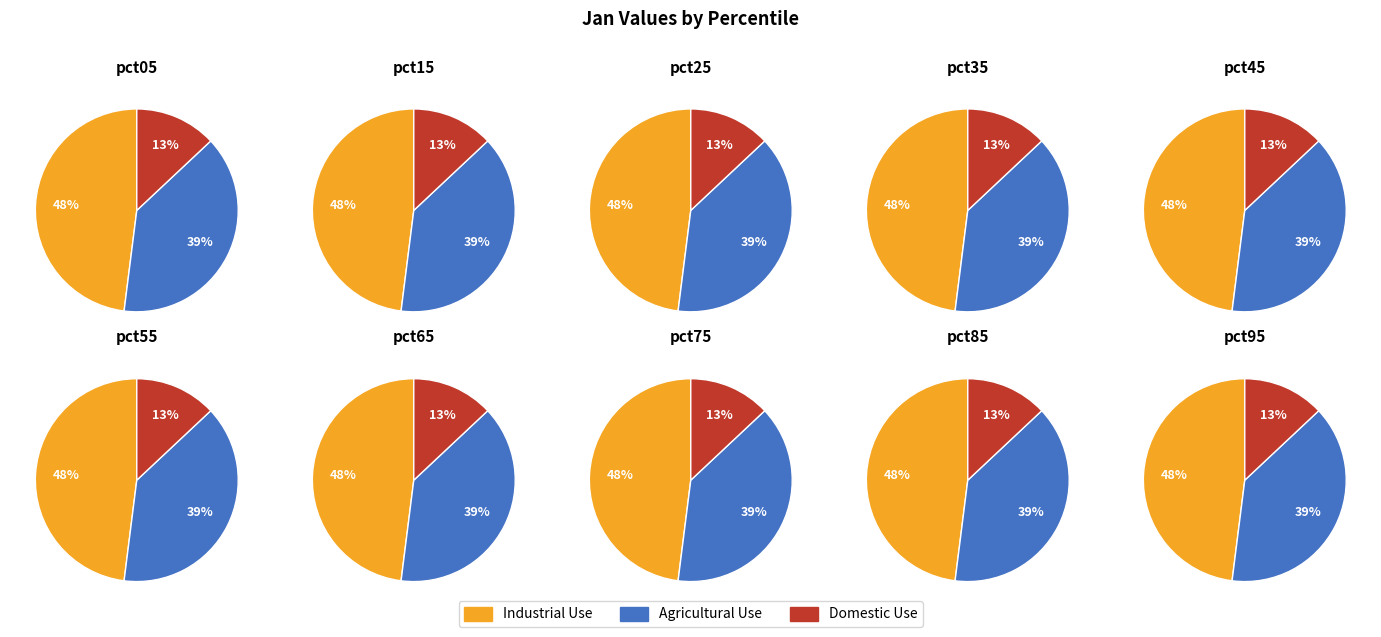

True or false: pct35 accounts for 15% of the total.

False